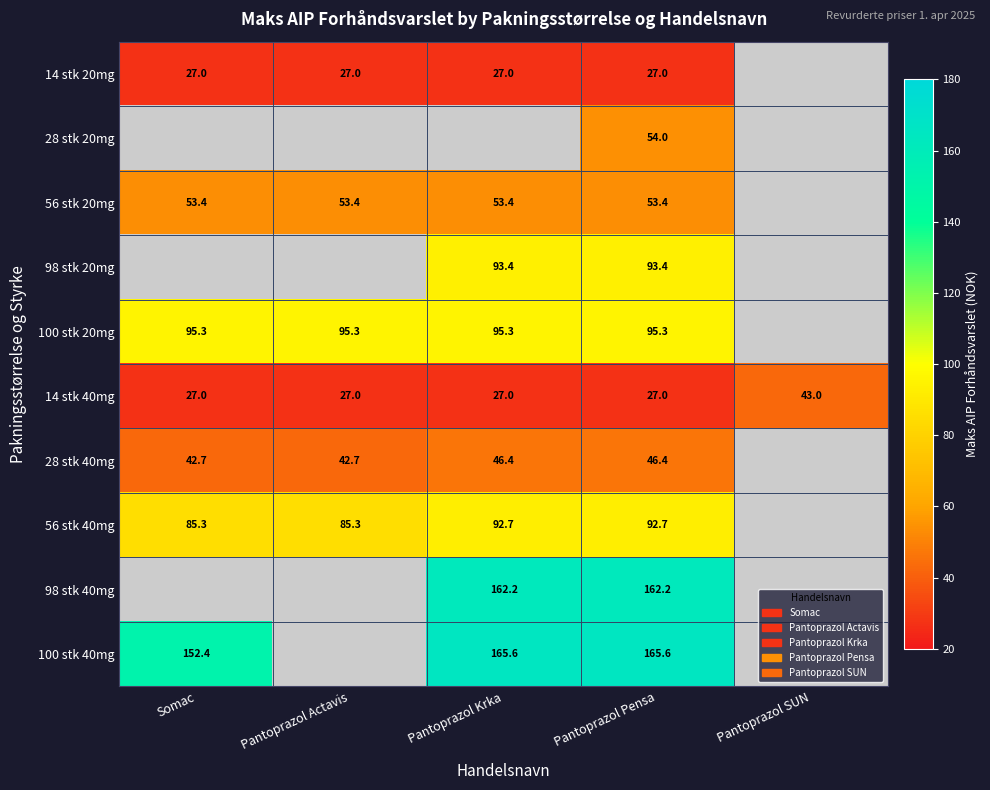

True or false: 100 stk 20mg has a value of 44.6 at Pantoprazol Krka.

False